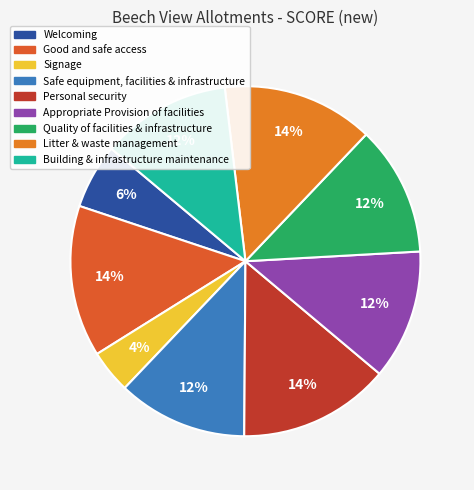

How many segments does this pie chart have?

9